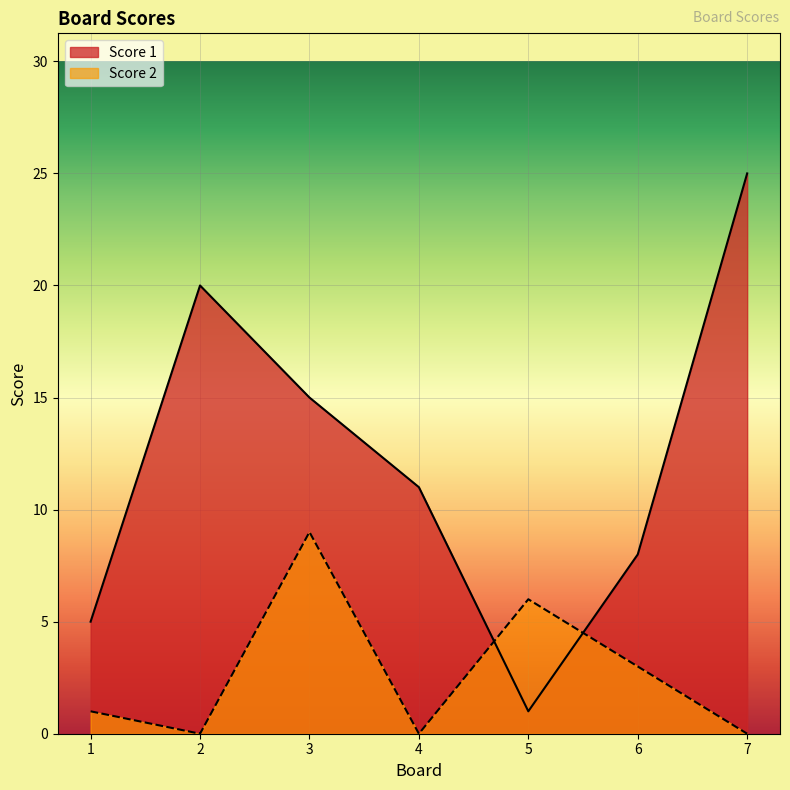

Where does the Score 2 series first go above 1?

3